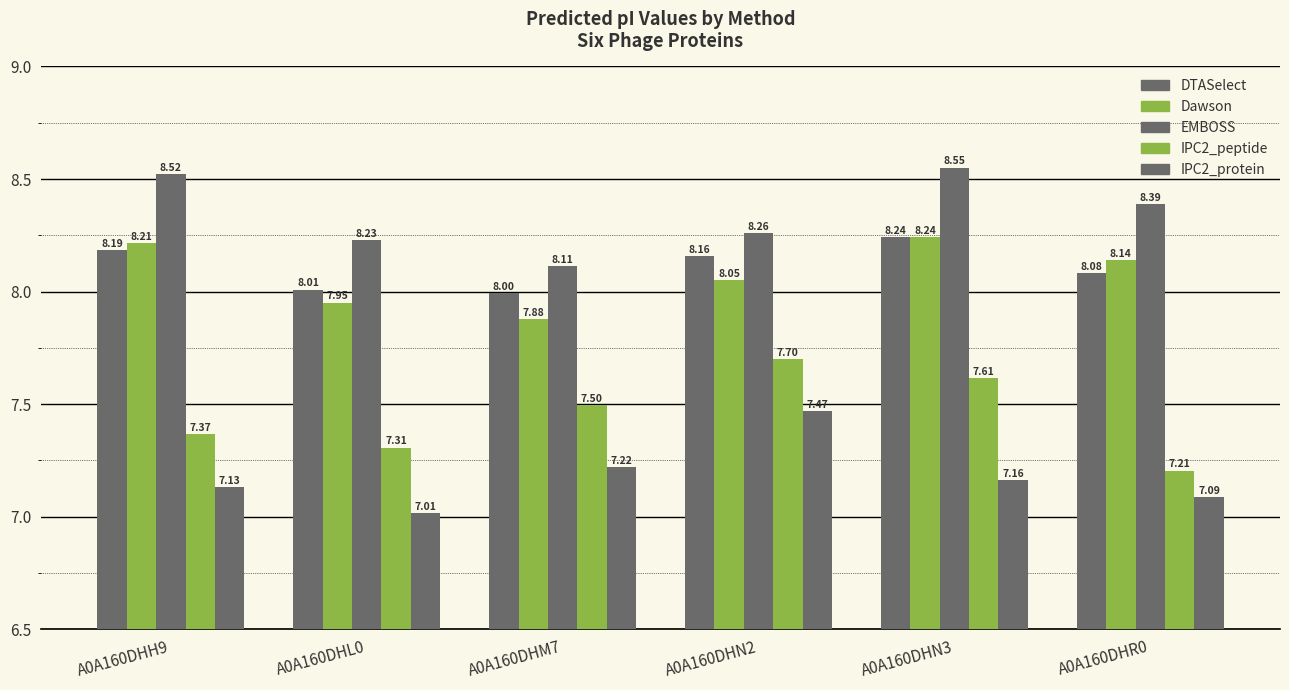

How many values in the DTASelect series exceed 8?

5